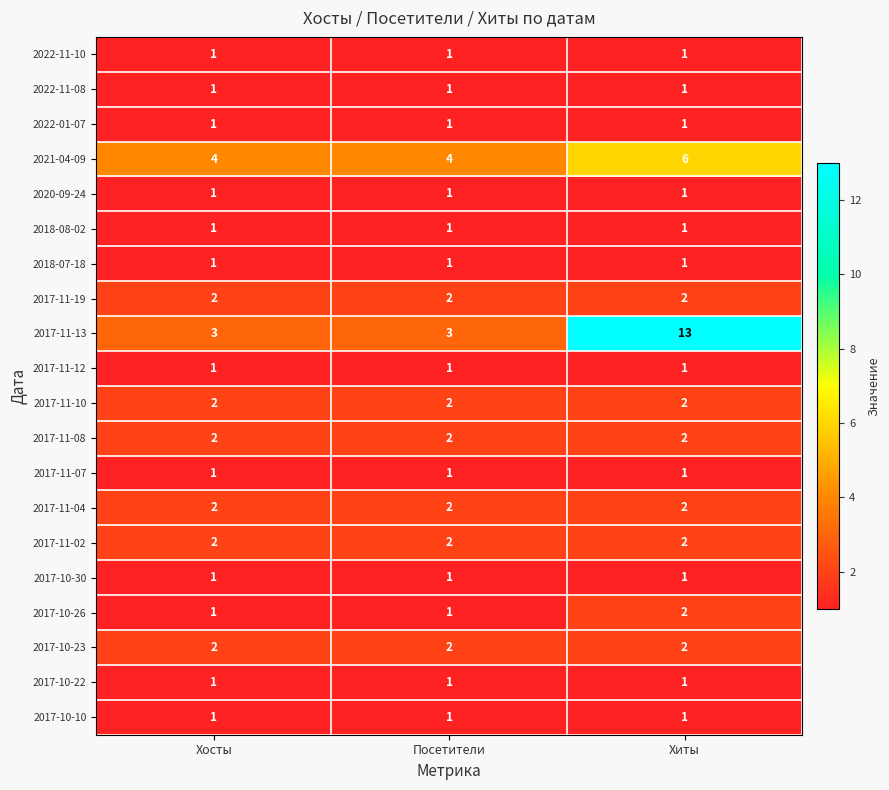

Which series has the widest spread of values?

2017-11-13